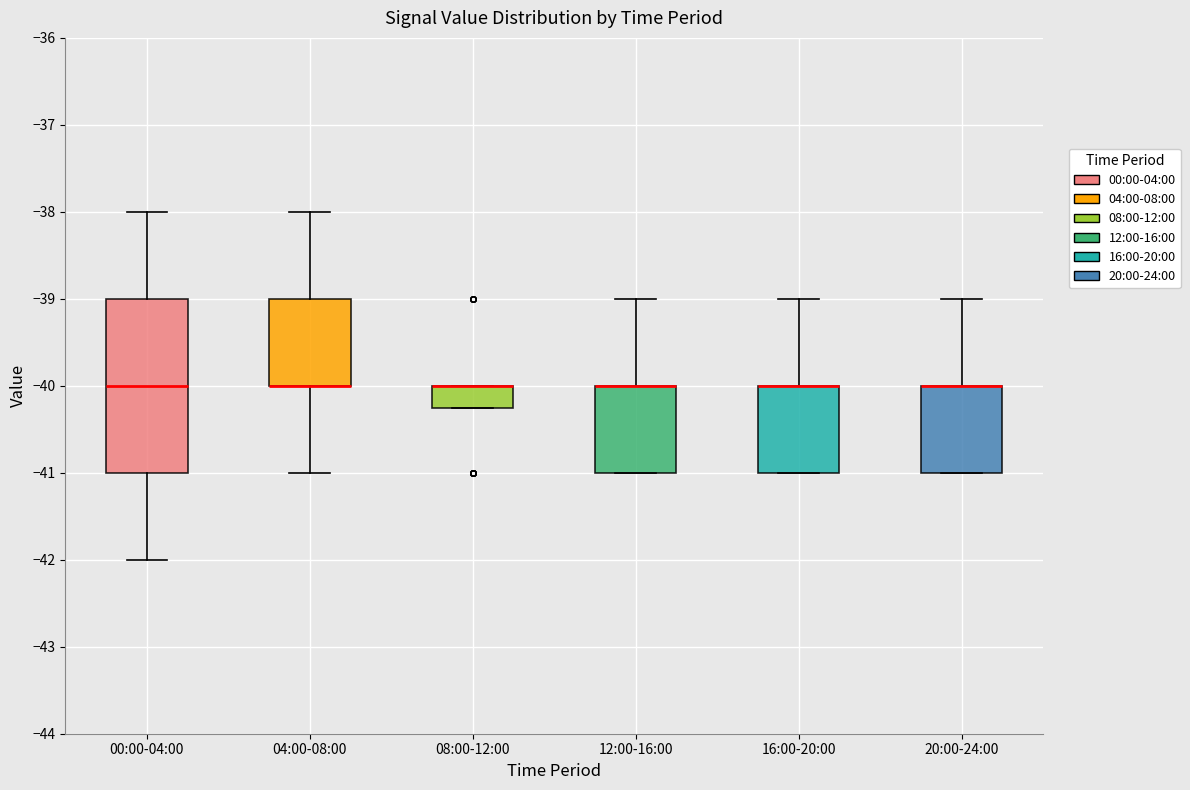

Reading left to right, transcribe this box plot: for each box, give where its median line is, the range the box spans, and where its two whiskers end, as read against the y-axis. The values are not printed on the chart, so give them approximately, as read against the axis.

00:00-04:00: median -40.0, box -41.0 to -39.0, whiskers -42.0 to -38.0
04:00-08:00: median -40.0 (drawn on the box's lower edge), box -40.0 to -39.0, whiskers -41.0 to -38.0
08:00-12:00: median -40.0 (drawn on the box's upper edge), box -40.2 to -40.0, whiskers -40.2 to -40.0
12:00-16:00: median -40.0 (drawn on the box's upper edge), box -41.0 to -40.0, whiskers -41.0 to -39.0
16:00-20:00: median -40.0 (drawn on the box's upper edge), box -41.0 to -40.0, whiskers -41.0 to -39.0
20:00-24:00: median -40.0 (drawn on the box's upper edge), box -41.0 to -40.0, whiskers -41.0 to -39.0